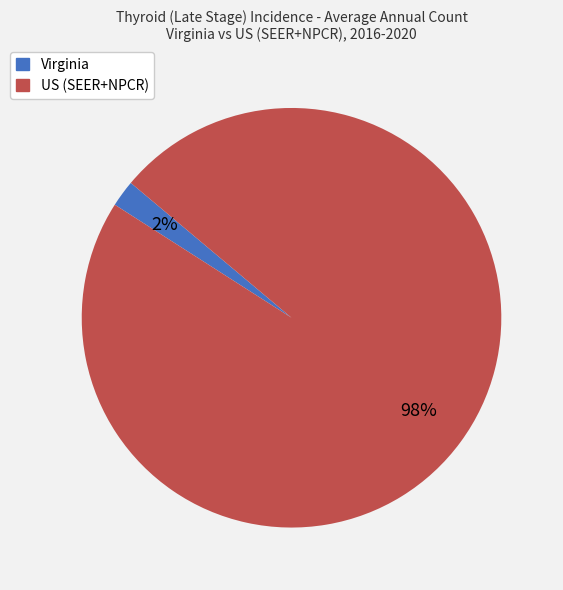

True or false: Virginia accounts for 2% of the total.

True